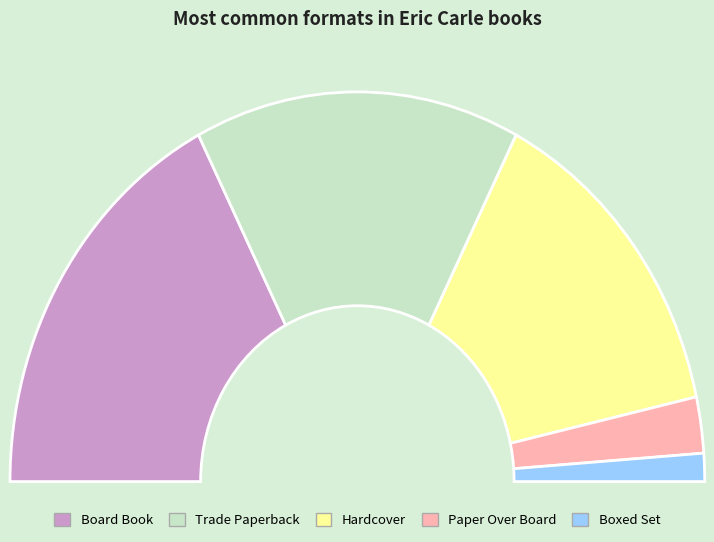

To the nearest percent, what percentage of the pie is Hardcover?

28%